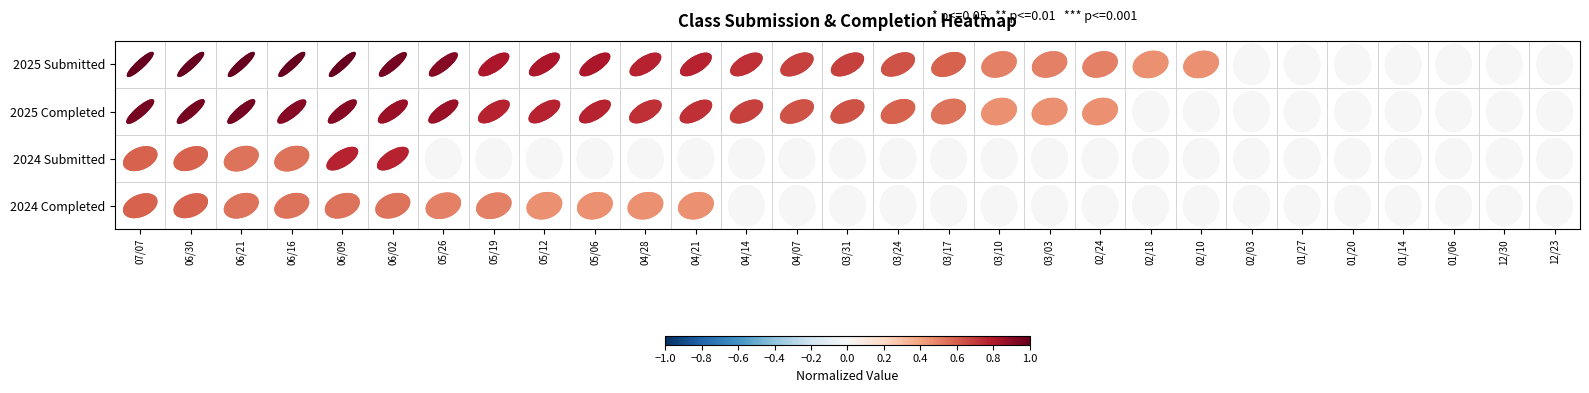

Reading left to right, list all the values displayed in this chart.

2025 Submitted: 07/07=1.0	06/30=1.0	06/21=1.0	06/16=1.0	06/09=1.0	06/02=1.0	05/26=0.9	05/19=0.8	05/12=0.8	05/06=0.8	04/28=0.8	04/21=0.8	04/14=0.7	04/07=0.7	03/31=0.7	03/24=0.6	03/17=0.6	03/10=0.5	03/03=0.5	02/24=0.5	02/18=0.5	02/10=0.5	02/03=0.0	01/27=0.0	01/20=0.0	01/14=0.0	01/06=0.0	12/30=0.0	12/23=0.0
2025 Completed: 07/07=1.0	06/30=1.0	06/21=1.0	06/16=0.9	06/09=0.9	06/02=0.9	05/26=0.9	05/19=0.8	05/12=0.8	05/06=0.8	04/28=0.7	04/21=0.7	04/14=0.7	04/07=0.6	03/31=0.6	03/24=0.6	03/17=0.5	03/10=0.5	03/03=0.5	02/24=0.5	02/18=0.0	02/10=0.0	02/03=0.0	01/27=0.0	01/20=0.0	01/14=0.0	01/06=0.0	12/30=0.0	12/23=0.0
2024 Submitted: 07/07=0.6	06/30=0.6	06/21=0.5	06/16=0.5	06/09=0.8	06/02=0.8	05/26=0.0	05/19=0.0	05/12=0.0	05/06=0.0	04/28=0.0	04/21=0.0	04/14=0.0	04/07=0.0	03/31=0.0	03/24=0.0	03/17=0.0	03/10=0.0	03/03=0.0	02/24=0.0	02/18=0.0	02/10=0.0	02/03=0.0	01/27=0.0	01/20=0.0	01/14=0.0	01/06=0.0	12/30=0.0	12/23=0.0
2024 Completed: 07/07=0.6	06/30=0.6	06/21=0.5	06/16=0.5	06/09=0.5	06/02=0.5	05/26=0.5	05/19=0.5	05/12=0.5	05/06=0.5	04/28=0.5	04/21=0.5	04/14=0.0	04/07=0.0	03/31=0.0	03/24=0.0	03/17=0.0	03/10=0.0	03/03=0.0	02/24=0.0	02/18=0.0	02/10=0.0	02/03=0.0	01/27=0.0	01/20=0.0	01/14=0.0	01/06=0.0	12/30=0.0	12/23=0.0